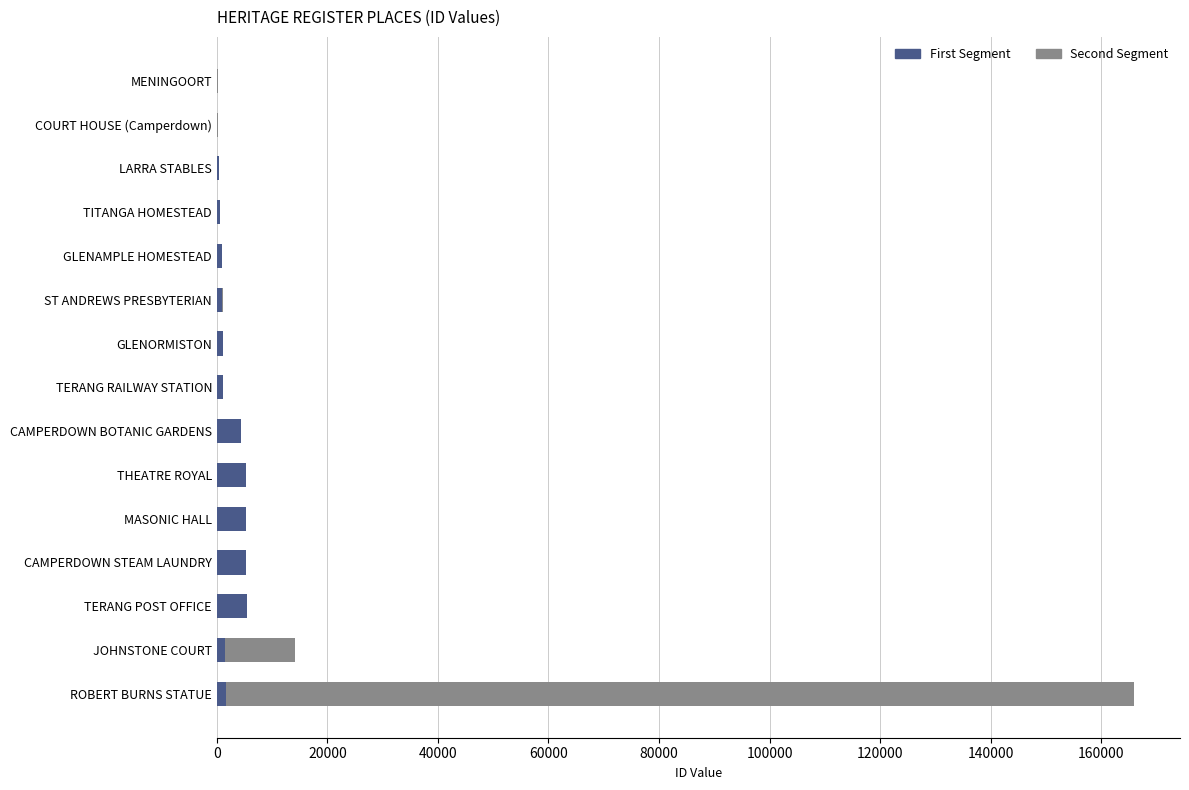

True or false: First Segment has a value of 5300 at CAMPERDOWN STEAM LAUNDRY.

True